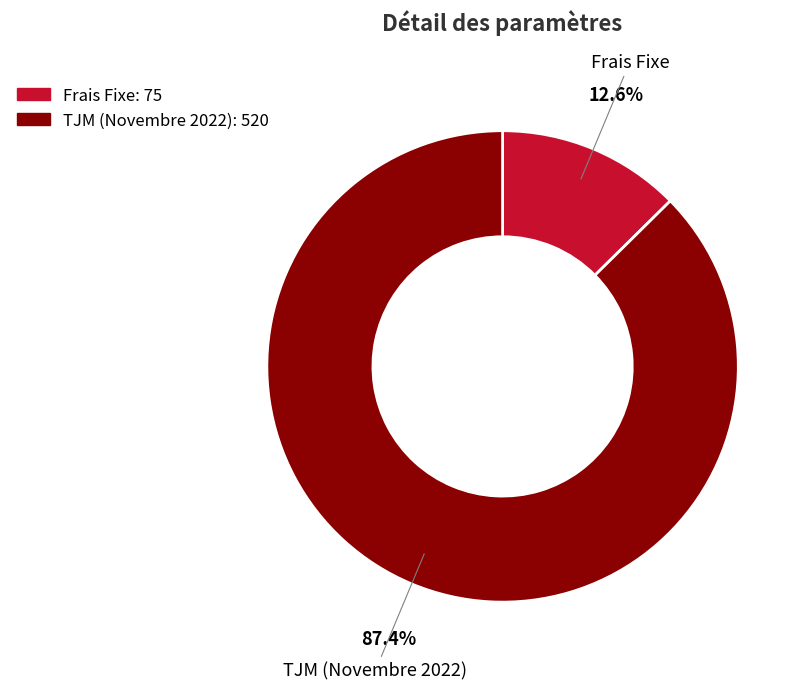

What is the majority slice?

TJM (Novembre 2022)